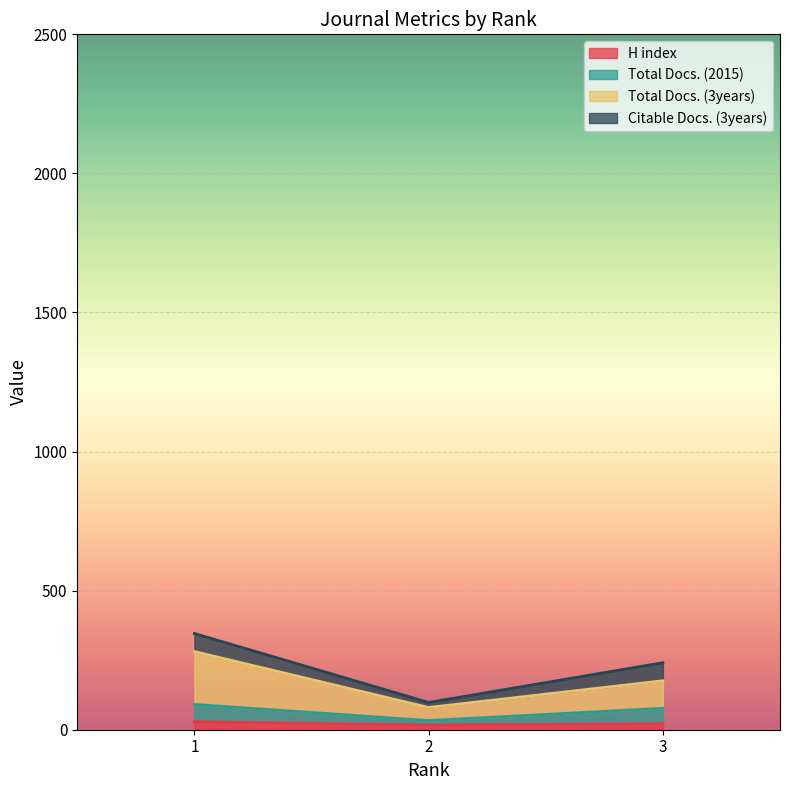

The Total Docs. (3years) series shows 176 at 3. True or false?

True